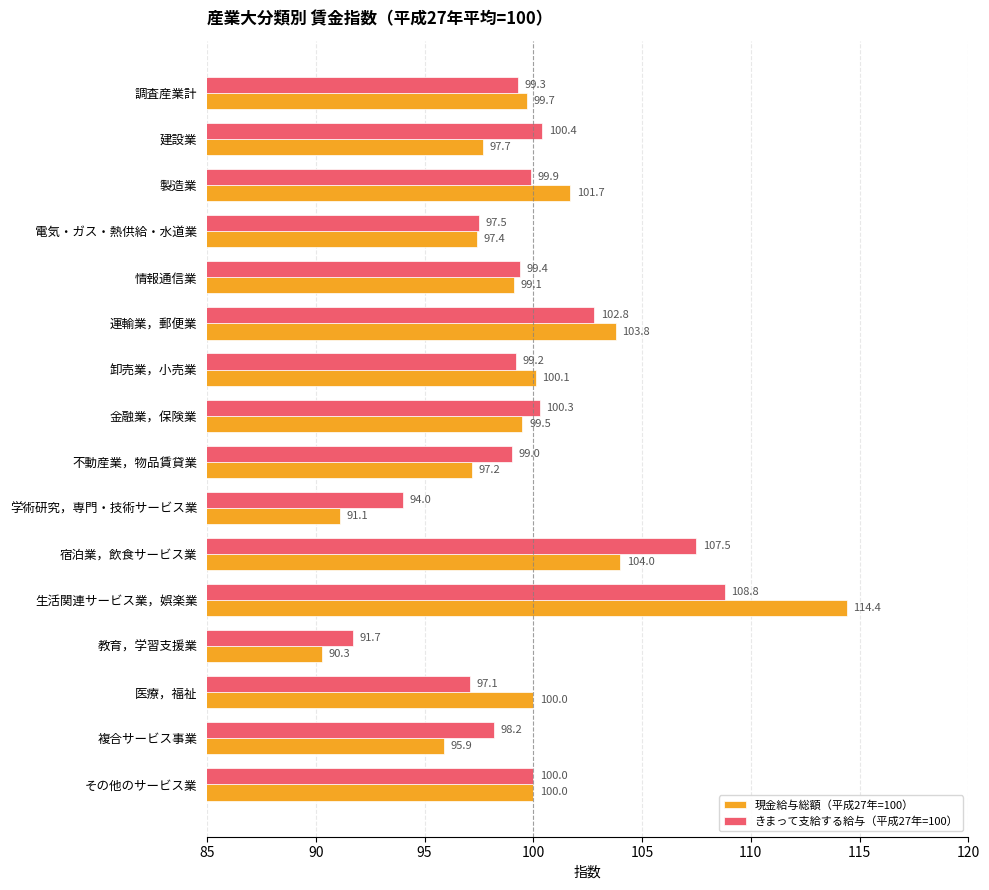

Is the value of 現金給与総額（平成27年=100） at 複合サービス事業 greater than the value of きまって支給する給与（平成27年=100） at 建設業?

No